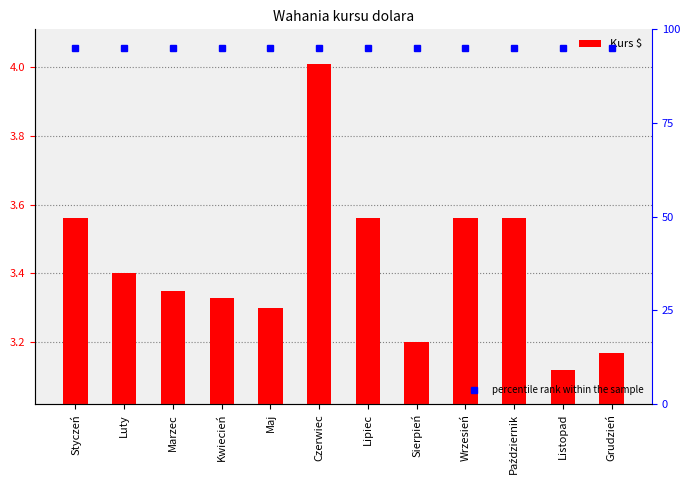

Which category has the lowest value across all series?

Listopad